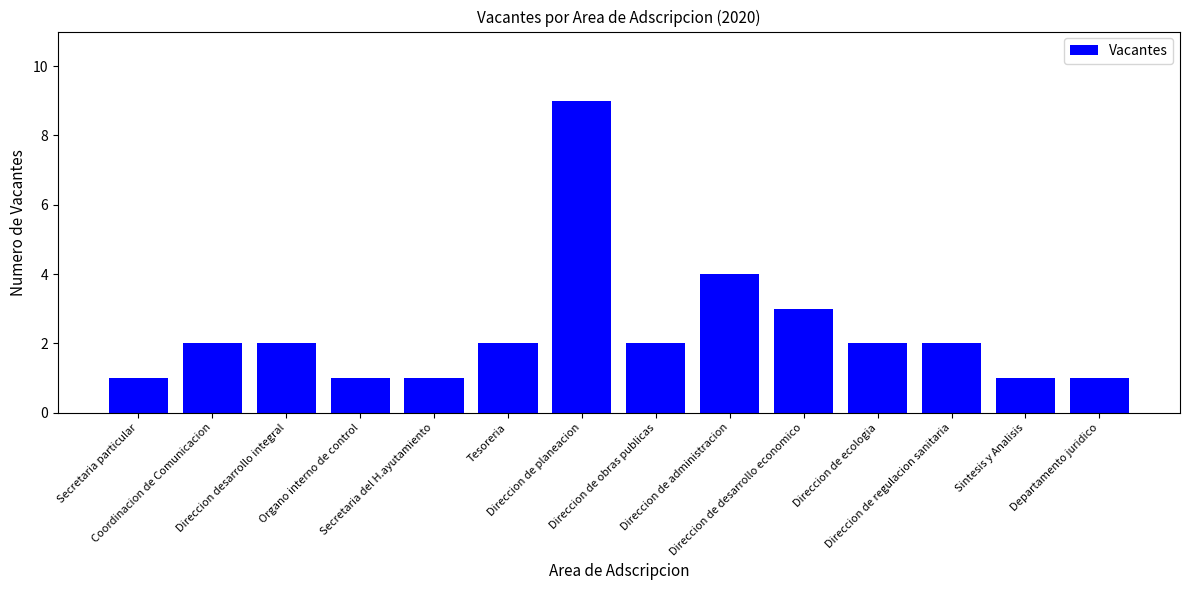

What is the maximum value shown in the chart?

9